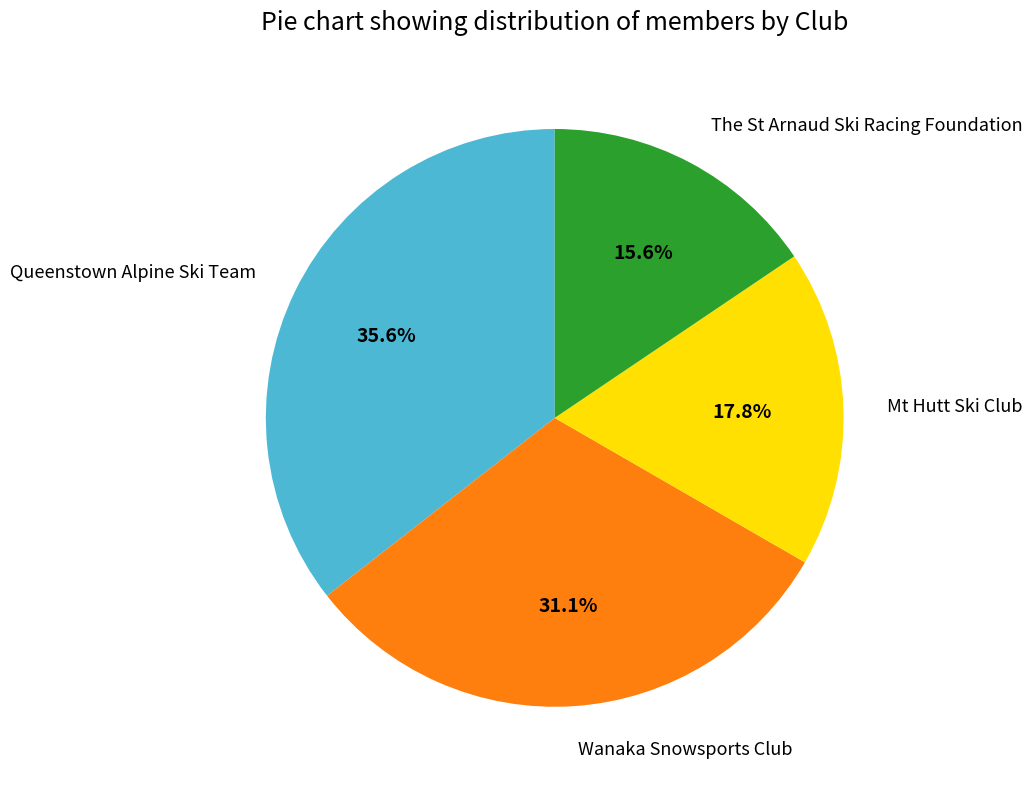

What percentage is NOT represented by Wanaka Snowsports Club?

68.9%